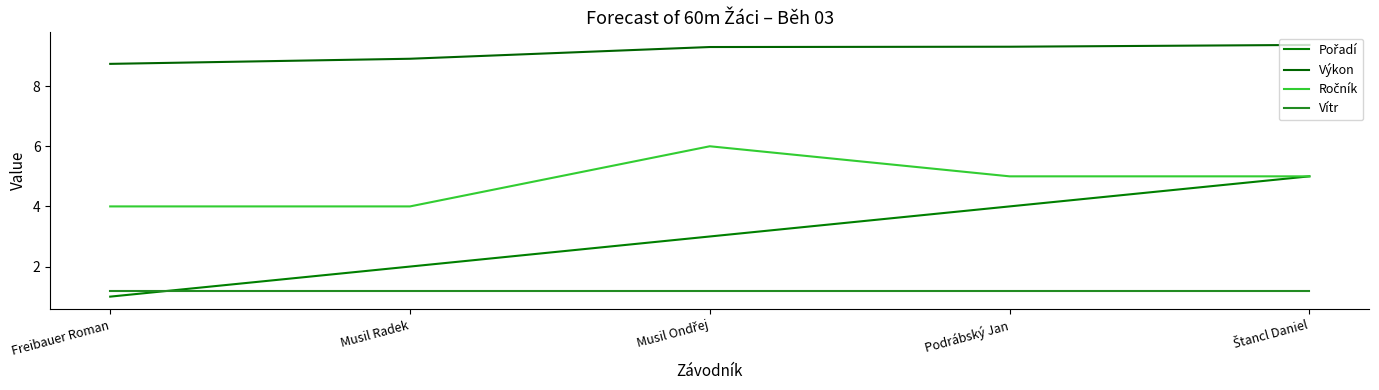

Which has a higher value, Podrábský Jan or Freibauer Roman?

Podrábský Jan